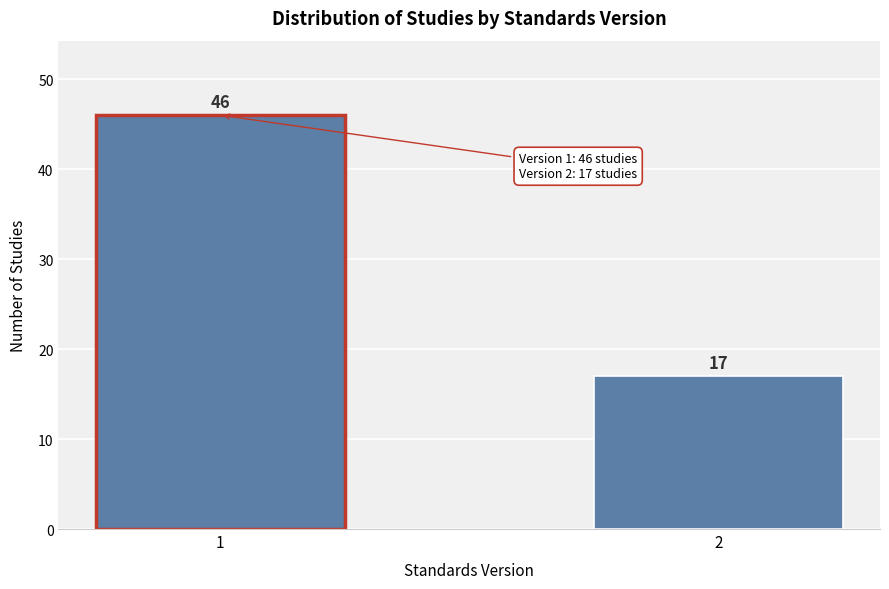

Reading left to right, transcribe all the data shown in this chart.

46	17